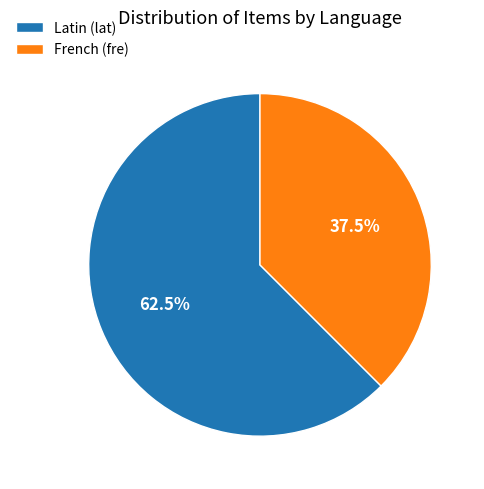

Which has a higher value, Latin (lat) or French (fre)?

Latin (lat)